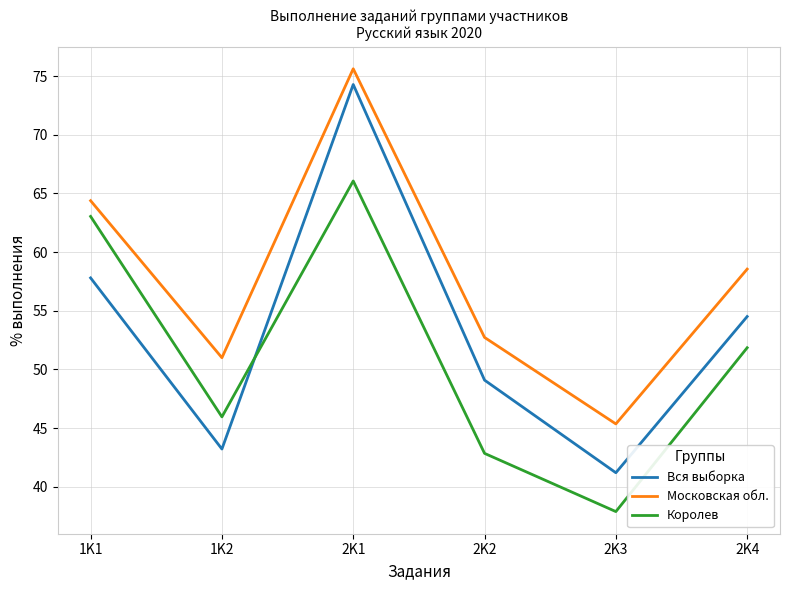

What is the difference between the maximum and minimum values in the Королев series?

28.2